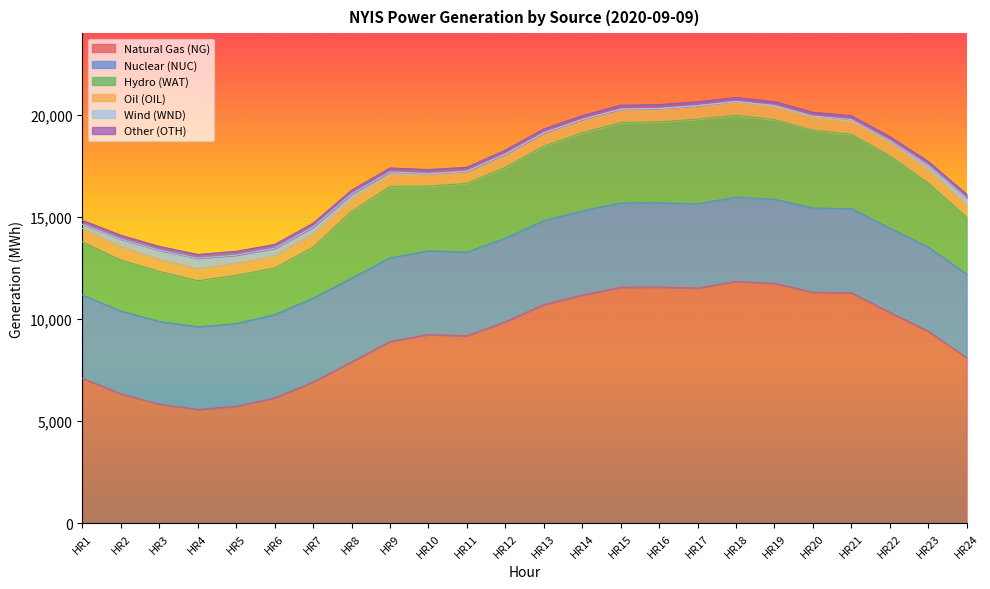

What is the average value of the Nuclear (NUC) series?

4100